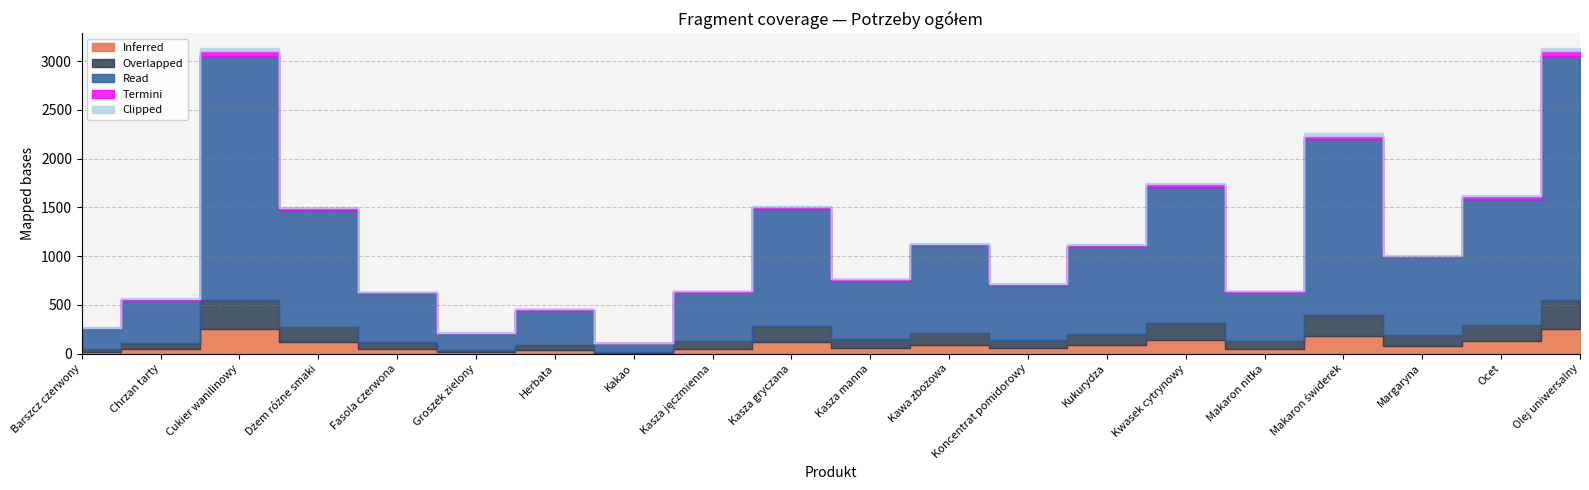

Reading left to right, list all the values displayed in this chart.

Inferred: Barszcz czerwony=21	Chrzan tarty=45	Cukier wanilinowy=250	Dżem różne smaki=120	Fasola czerwona=50	Groszek zielony=17	Herbata=36	Kakao=9	Kasza jęczmienna=50	Kasza gryczana=120	Kasza manna=60	Kawa zbożowa=90	Koncentrat pomidorowy=57	Kukurydza=90	Kwasek cytrynowy=140	Makaron nitka=50	Makaron świderek=180	Margaryna=80	Ocet=130	Olej uniwersalny=250
Overlapped: Barszcz czerwony=30	Chrzan tarty=60	Cukier wanilinowy=300	Dżem różne smaki=150	Fasola czerwona=70	Groszek zielony=25	Herbata=50	Kakao=12	Kasza jęczmienna=80	Kasza gryczana=160	Kasza manna=90	Kawa zbożowa=120	Koncentrat pomidorowy=80	Kukurydza=110	Kwasek cytrynowy=170	Makaron nitka=80	Makaron świderek=220	Margaryna=110	Ocet=160	Olej uniwersalny=300
Read: Barszcz czerwony=210	Chrzan tarty=450	Cukier wanilinowy=2500	Dżem różne smaki=1200	Fasola czerwona=500	Groszek zielony=170	Herbata=360	Kakao=90	Kasza jęczmienna=500	Kasza gryczana=1200	Kasza manna=600	Kawa zbożowa=900	Koncentrat pomidorowy=570	Kukurydza=900	Kwasek cytrynowy=1400	Makaron nitka=500	Makaron świderek=1800	Margaryna=800	Ocet=1300	Olej uniwersalny=2500
Termini: Barszcz czerwony=5	Chrzan tarty=10	Cukier wanilinowy=50	Dżem różne smaki=24	Fasola czerwona=10	Groszek zielony=4	Herbata=7	Kakao=2	Kasza jęczmienna=10	Kasza gryczana=24	Kasza manna=12	Kawa zbożowa=18	Koncentrat pomidorowy=11	Kukurydza=18	Kwasek cytrynowy=28	Makaron nitka=10	Makaron świderek=36	Margaryna=16	Ocet=26	Olej uniwersalny=50
Clipped: Barszcz czerwony=3	Chrzan tarty=6	Cukier wanilinowy=30	Dżem różne smaki=15	Fasola czerwona=6	Groszek zielony=2	Herbata=4	Kakao=1	Kasza jęczmienna=6	Kasza gryczana=15	Kasza manna=8	Kawa zbożowa=11	Koncentrat pomidorowy=7	Kukurydza=11	Kwasek cytrynowy=17	Makaron nitka=6	Makaron świderek=22	Margaryna=10	Ocet=16	Olej uniwersalny=30